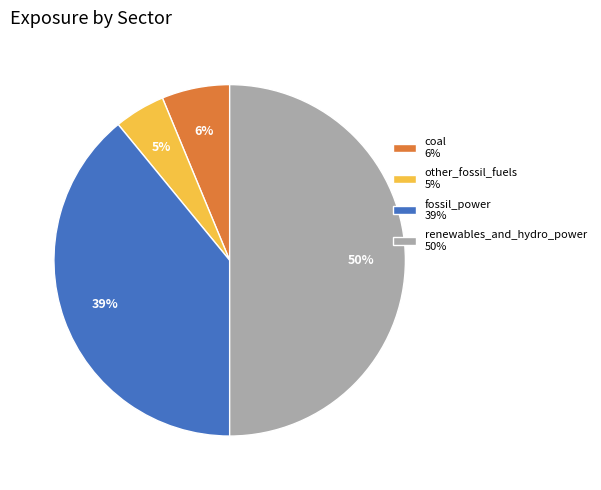

To the nearest percent, what is the difference between the fossil_power and renewables_and_hydro_power slice percentages?

11%